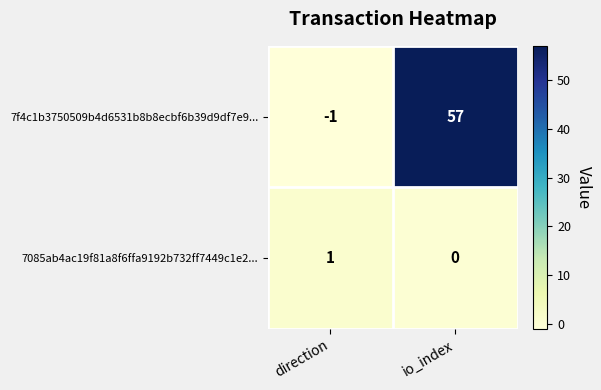

What is the greatest value displayed?

57